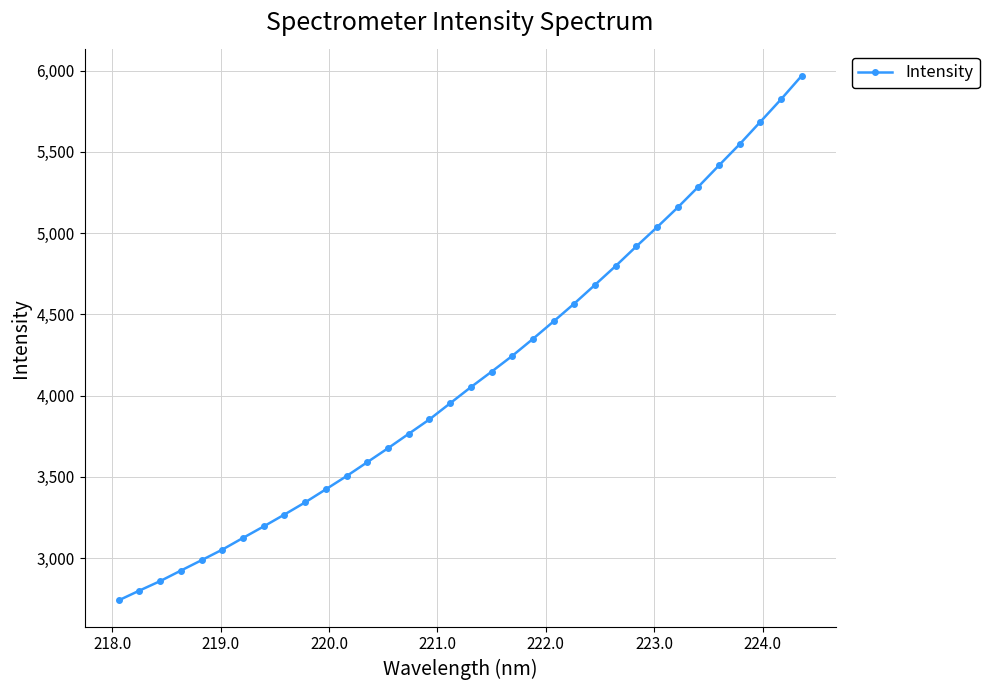

What is the smallest value displayed?

2740.1